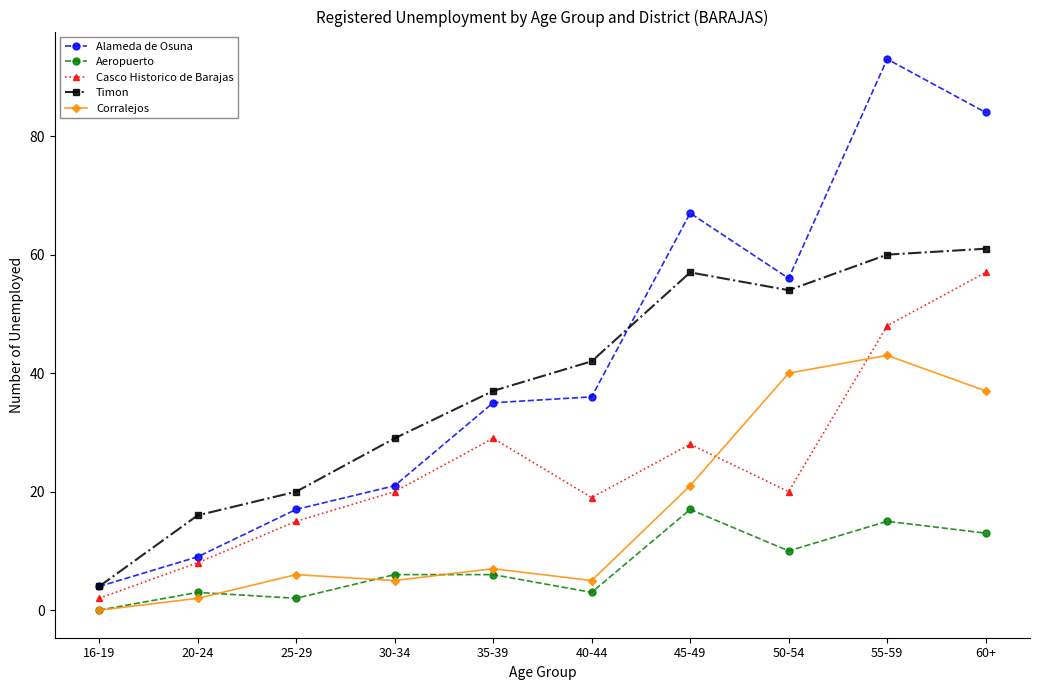

What is the maximum value for Corralejos?

43